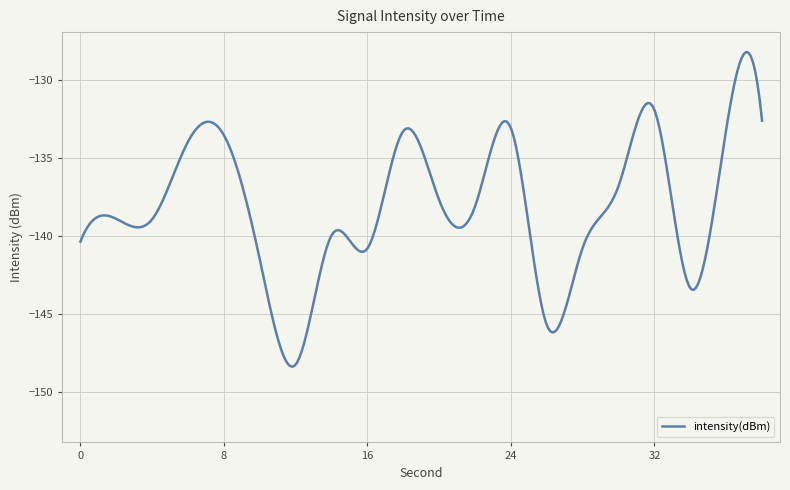

What is the maximum value shown in the chart?

-128.2